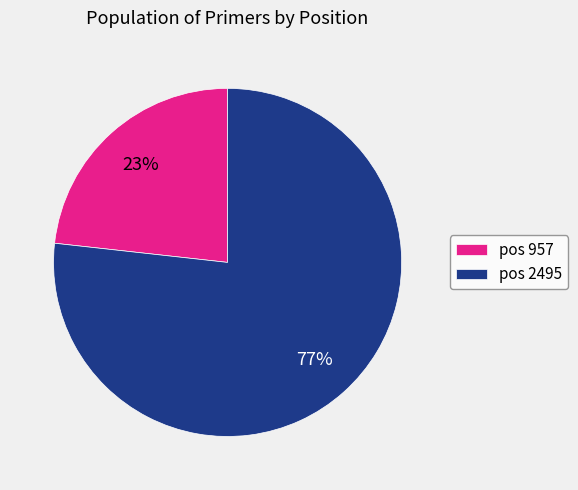

Does any single category account for the majority?

Yes